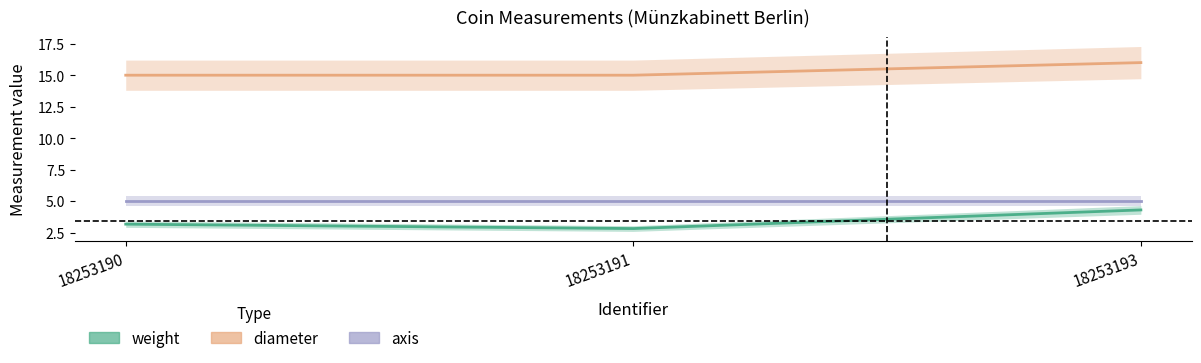

Reading left to right, what are all the values shown in this chart?

weight: 3.2	2.8	4.3
diameter: 15.0	15.0	16.0
axis: 5.0	5.0	5.0